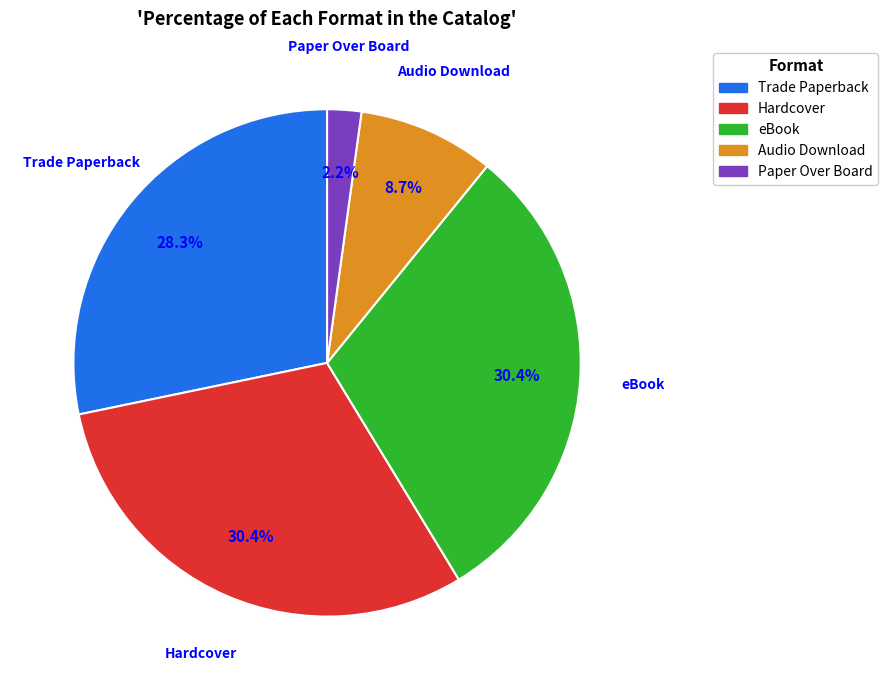

Which slice is the smallest?

Paper Over Board